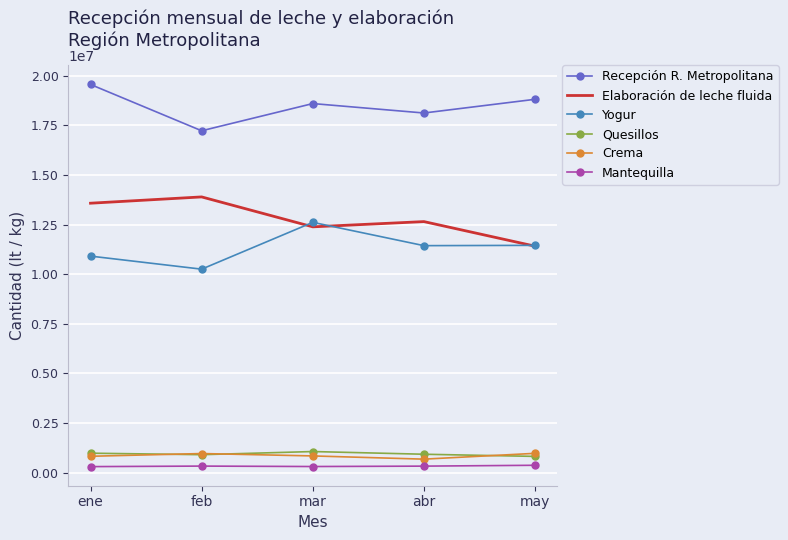

Where is the first local maximum for Elaboración de leche fluida?

feb